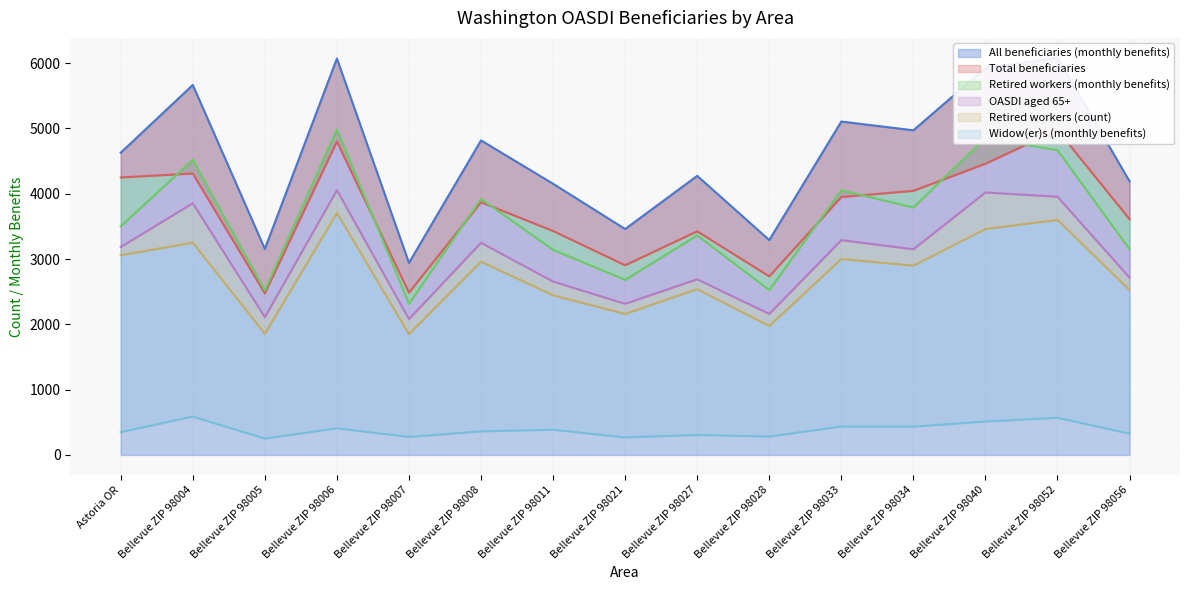

True or false: All beneficiaries (monthly benefits) and Widow(er)s (monthly benefits) cross at least once.

False